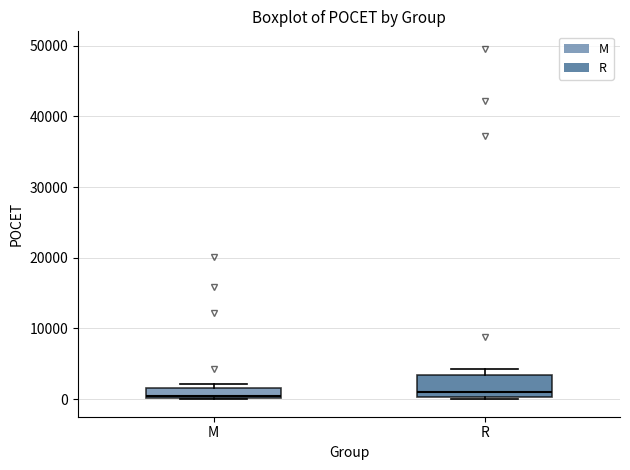

Comparing the boxes themselves (not the whiskers), which one is the tallest?

R